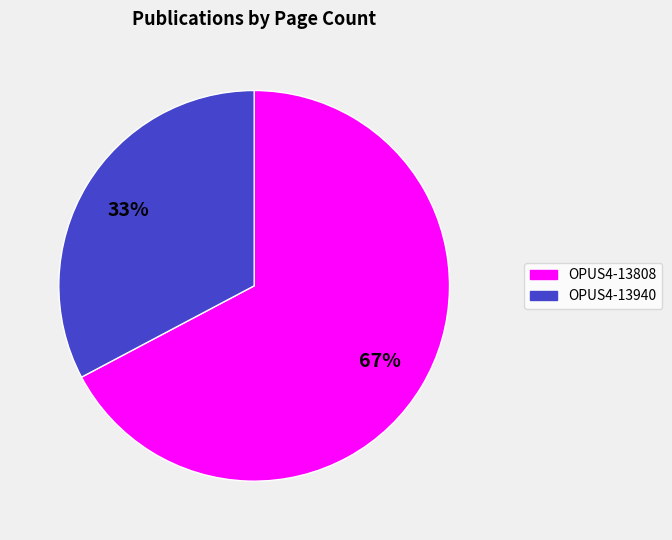

Do OPUS4-13808 and OPUS4-13940 together represent more than half of the pie?

Yes